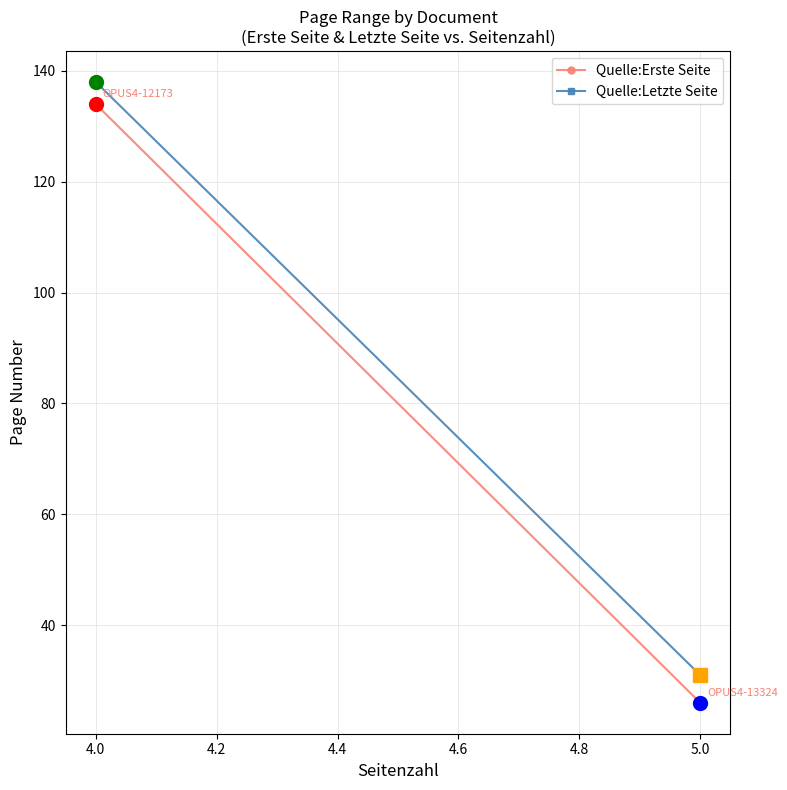

What is the sum of all Quelle:Letzte Seite values?

169